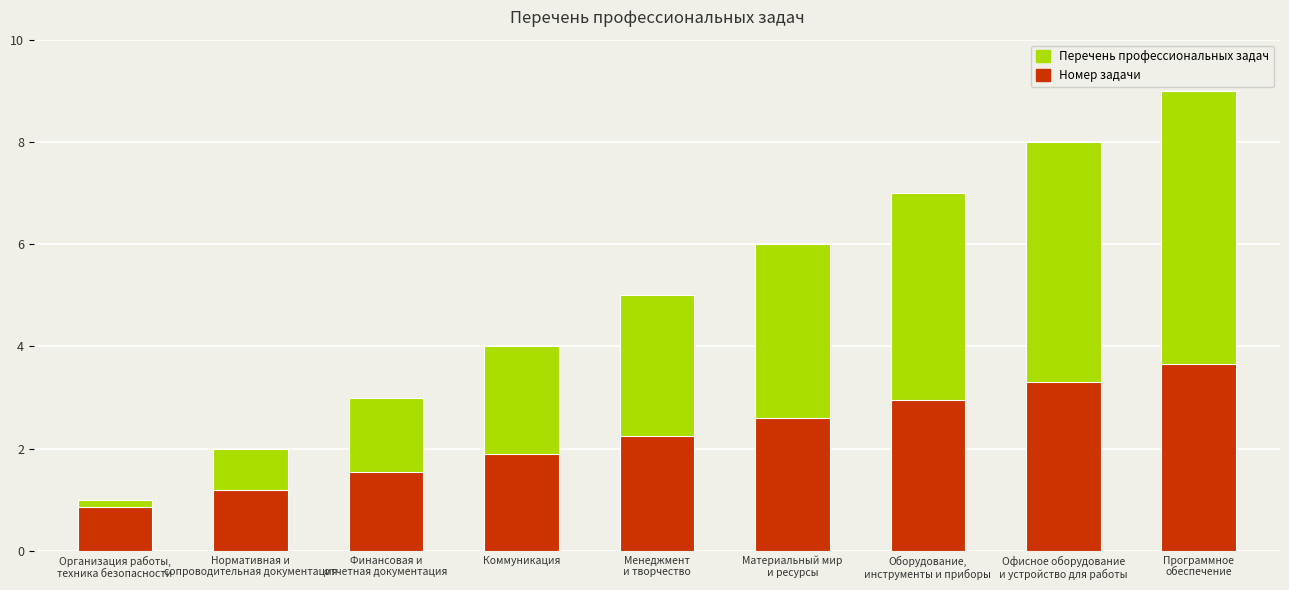

At Оборудование,
инструменты и приборы, list the series in order from largest to smallest.

Перечень профессиональных задач, Номер задачи